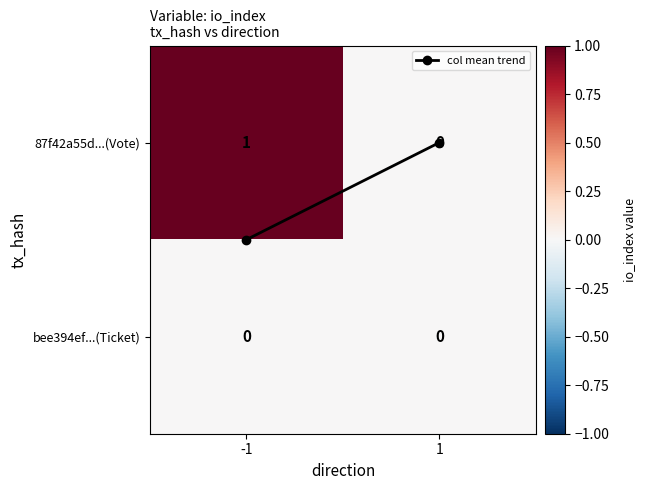

List the labels in order of 87f42a55d...(Vote) value, smallest first.

1, -1